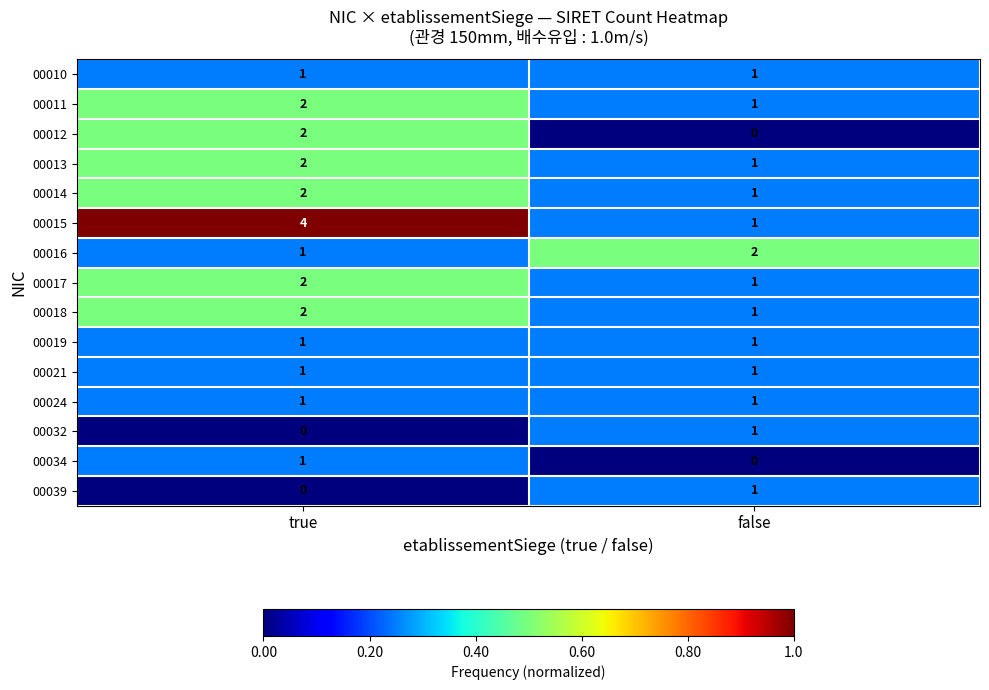

Which series changed the most between true and false?

00015